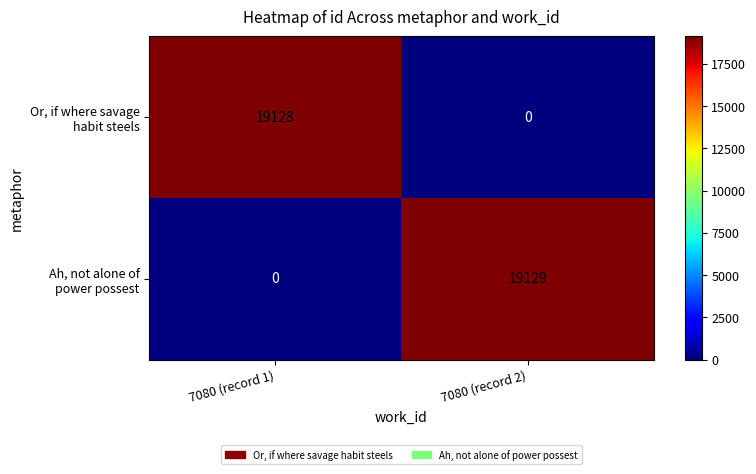

What is the spread (max minus min) of values at 7080 (record 2)?

19129